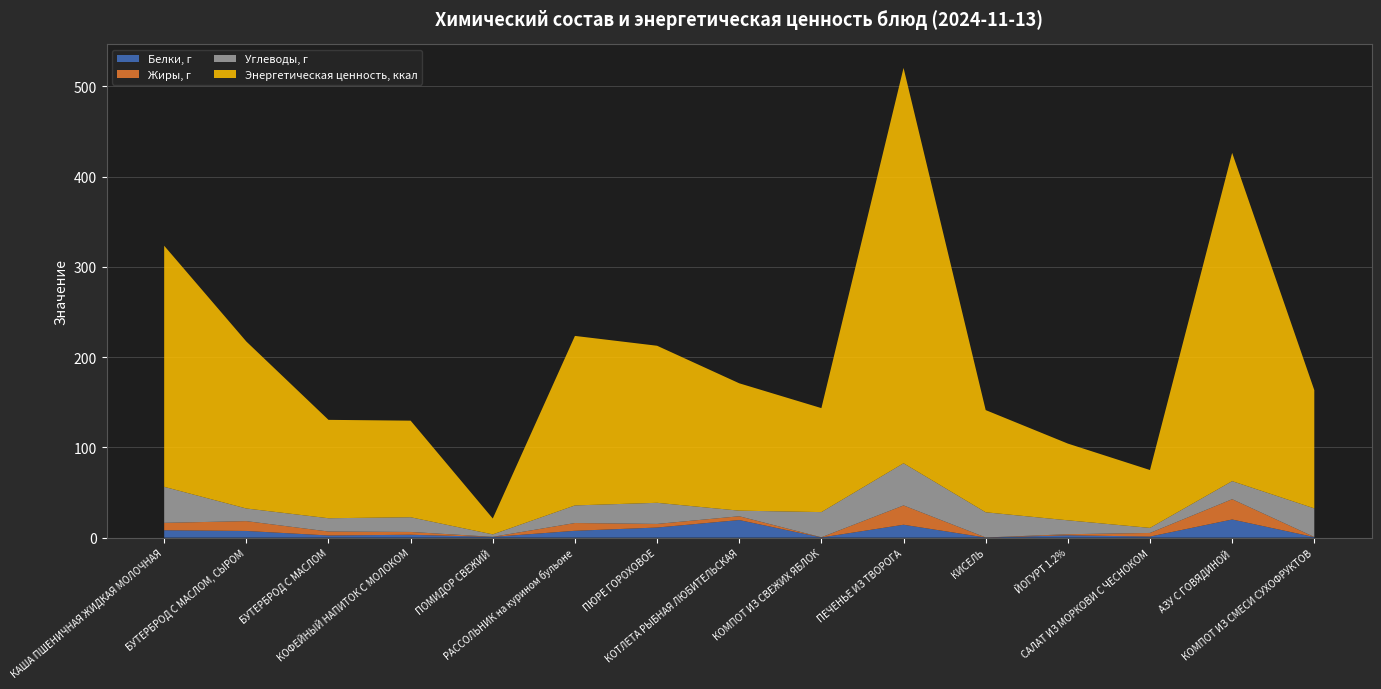

Reading right to left, extract all data points from this chart.

Белки, г: КОМПОТ ИЗ СМЕСИ СУХОФРУКТОВ=0.6	АЗУ С ГОВЯДИНОЙ=20.1	САЛАТ ИЗ МОРКОВИ С ЧЕСНОКОМ=1.2	ЙОГУРТ 1.2%=2.6	КИСЕЛЬ=0.1	ПЕЧЕНЬЕ ИЗ ТВОРОГА=14.3	КОМПОТ ИЗ СВЕЖИХ ЯБЛОК=0.2	КОТЛЕТА РЫБНАЯ ЛЮБИТЕЛЬСКАЯ=19.5	ПЮРЕ ГОРОХОВОЕ=11.2	РАССОЛЬНИК на курином бульоне=7.6	ПОМИДОР СВЕЖИЙ=0.8	КОФЕЙНЫЙ НАПИТОК С МОЛОКОМ=3.2	БУТЕРБРОД С МАСЛОМ=2.4	БУТЕРБРОД С МАСЛОМ, СЫРОМ=7.4	КАША ПШЕНИЧНАЯ ЖИДКАЯ МОЛОЧНАЯ=8.2
Жиры, г: КОМПОТ ИЗ СМЕСИ СУХОФРУКТОВ=0.1	АЗУ С ГОВЯДИНОЙ=22.5	САЛАТ ИЗ МОРКОВИ С ЧЕСНОКОМ=4.0	ЙОГУРТ 1.2%=1.2	КИСЕЛЬ=0.1	ПЕЧЕНЬЕ ИЗ ТВОРОГА=21.4	КОМПОТ ИЗ СВЕЖИХ ЯБЛОК=0.2	КОТЛЕТА РЫБНАЯ ЛЮБИТЕЛЬСКАЯ=4.2	ПЮРЕ ГОРОХОВОЕ=4.0	РАССОЛЬНИК на курином бульоне=8.6	ПОМИДОР СВЕЖИЙ=0.1	КОФЕЙНЫЙ НАПИТОК С МОЛОКОМ=3.1	БУТЕРБРОД С МАСЛОМ=4.4	БУТЕРБРОД С МАСЛОМ, СЫРОМ=10.9	КАША ПШЕНИЧНАЯ ЖИДКАЯ МОЛОЧНАЯ=8.2
Углеводы, г: КОМПОТ ИЗ СМЕСИ СУХОФРУКТОВ=31.7	АЗУ С ГОВЯДИНОЙ=20.0	САЛАТ ИЗ МОРКОВИ С ЧЕСНОКОМ=5.6	ЙОГУРТ 1.2%=15.4	КИСЕЛЬ=27.9	ПЕЧЕНЬЕ ИЗ ТВОРОГА=46.7	КОМПОТ ИЗ СВЕЖИХ ЯБЛОК=27.9	КОТЛЕТА РЫБНАЯ ЛЮБИТЕЛЬСКАЯ=6.2	ПЮРЕ ГОРОХОВОЕ=23.4	РАССОЛЬНИК на курином бульоне=19.5	ПОМИДОР СВЕЖИЙ=2.7	КОФЕЙНЫЙ НАПИТОК С МОЛОКОМ=16.3	БУТЕРБРОД С МАСЛОМ=14.7	БУТЕРБРОД С МАСЛОМ, СЫРОМ=14.0	КАША ПШЕНИЧНАЯ ЖИДКАЯ МОЛОЧНАЯ=39.9
Энергетическая ценность, ккал: КОМПОТ ИЗ СМЕСИ СУХОФРУКТОВ=131.0	АЗУ С ГОВЯДИНОЙ=363.7	САЛАТ ИЗ МОРКОВИ С ЧЕСНОКОМ=64.1	ЙОГУРТ 1.2%=85.0	КИСЕЛЬ=113.2	ПЕЧЕНЬЕ ИЗ ТВОРОГА=438.0	КОМПОТ ИЗ СВЕЖИХ ЯБЛОК=115.2	КОТЛЕТА РЫБНАЯ ЛЮБИТЕЛЬСКАЯ=141.1	ПЮРЕ ГОРОХОВОЕ=174.0	РАССОЛЬНИК на курином бульоне=187.8	ПОМИДОР СВЕЖИЙ=17.6	КОФЕЙНЫЙ НАПИТОК С МОЛОКОМ=107.0	БУТЕРБРОД С МАСЛОМ=109.0	БУТЕРБРОД С МАСЛОМ, СЫРОМ=185.0	КАША ПШЕНИЧНАЯ ЖИДКАЯ МОЛОЧНАЯ=267.1